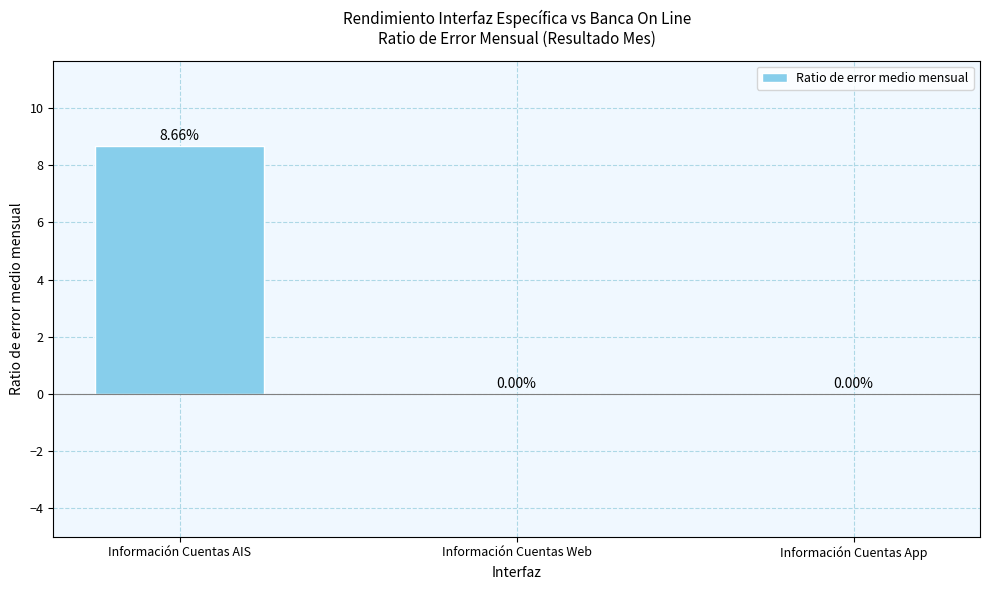

Reading right to left, list all the values displayed in this chart.

0.0	0.0	8.7